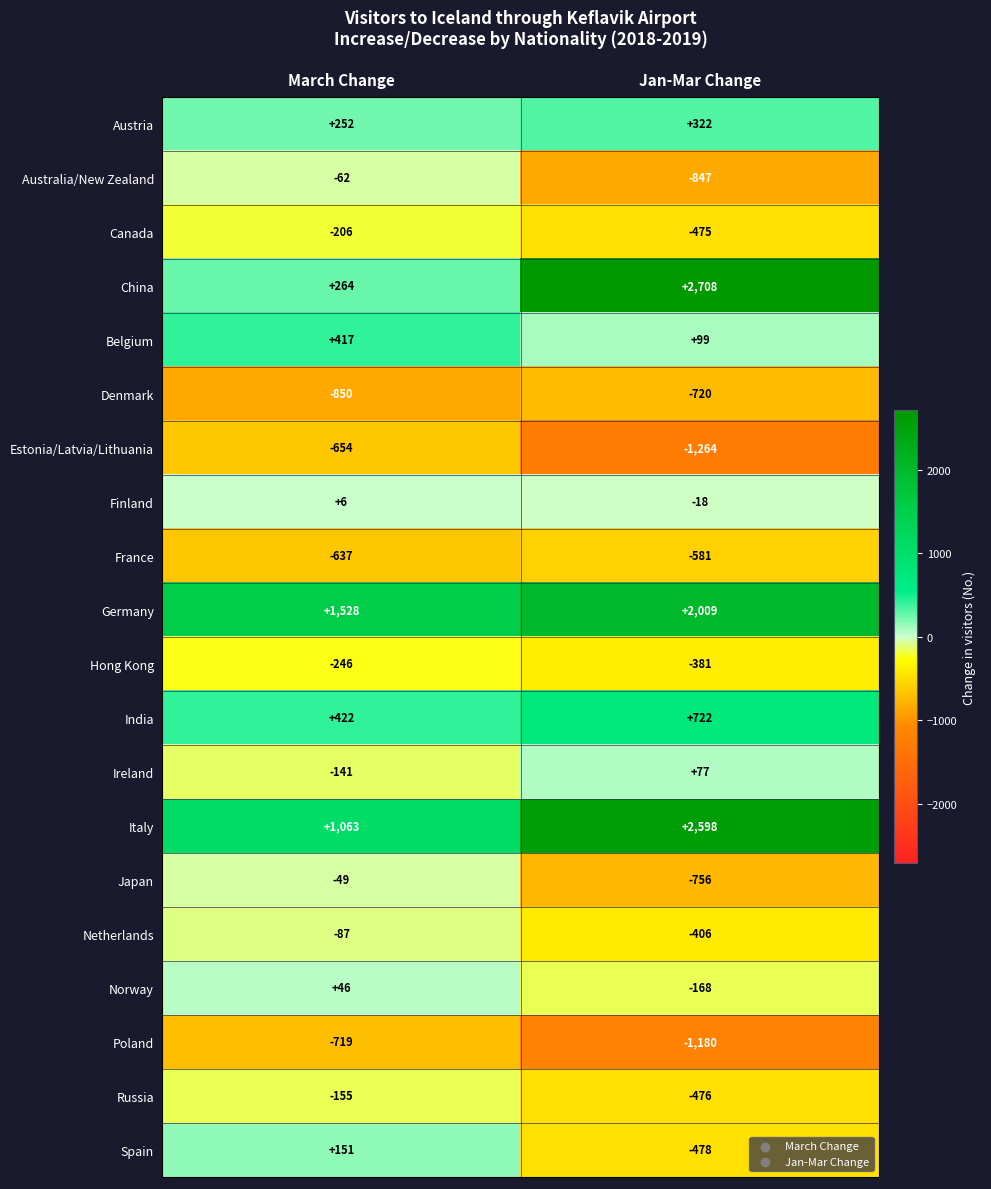

True or false: Ireland has a value of -70 at March Change.

False